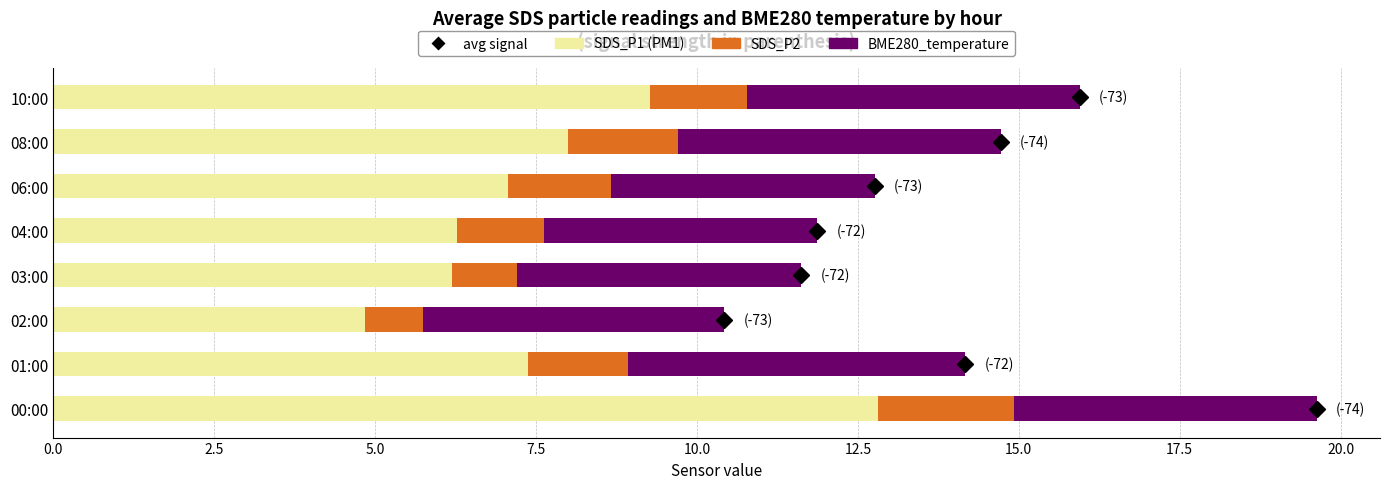

At which category is the sum across all series the highest?

00:00